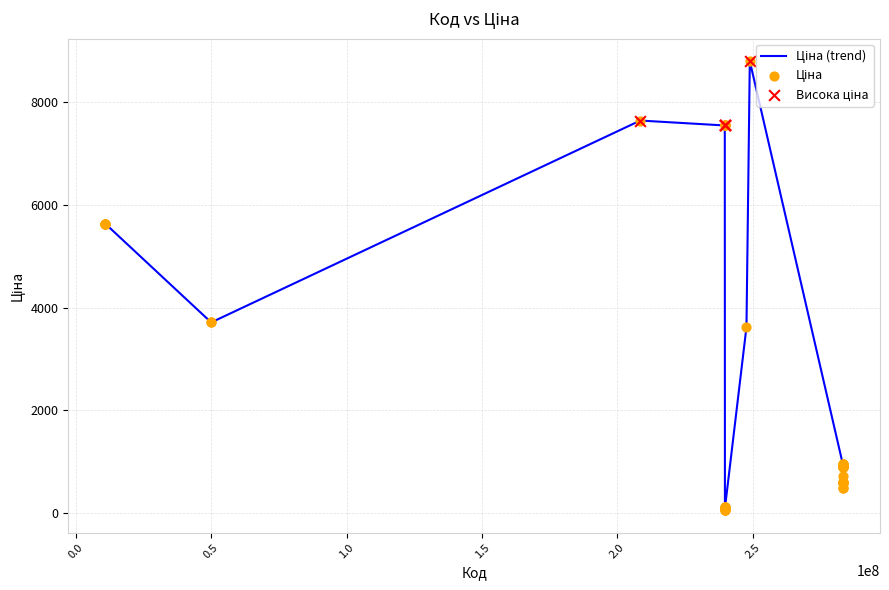

What is the greatest value displayed?

8797.6